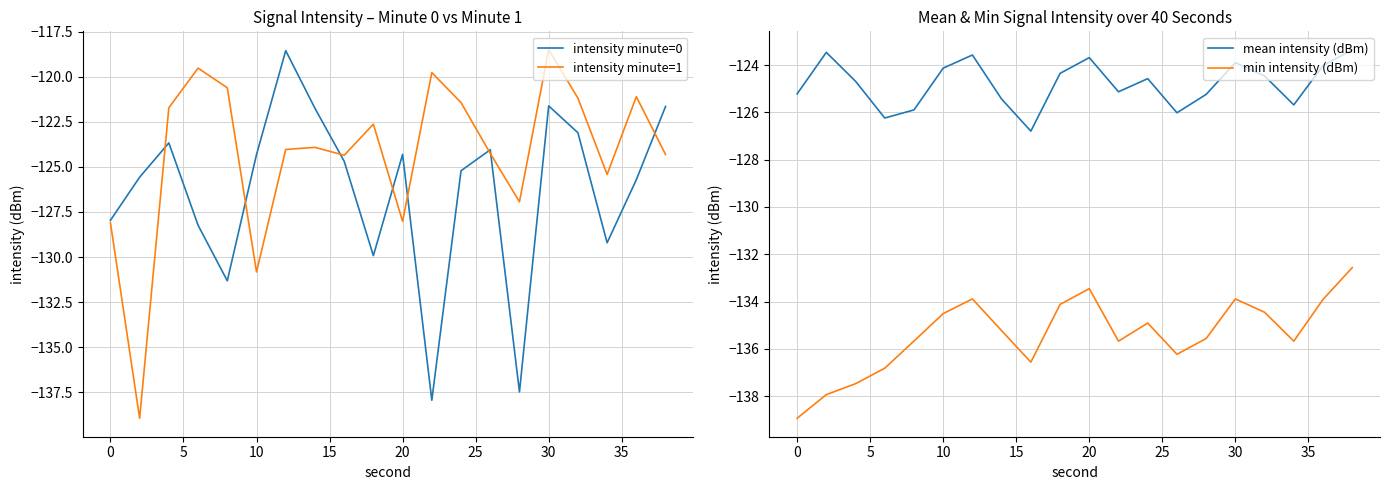

How many times do min intensity (dBm) and intensity minute=0 cross each other?

4